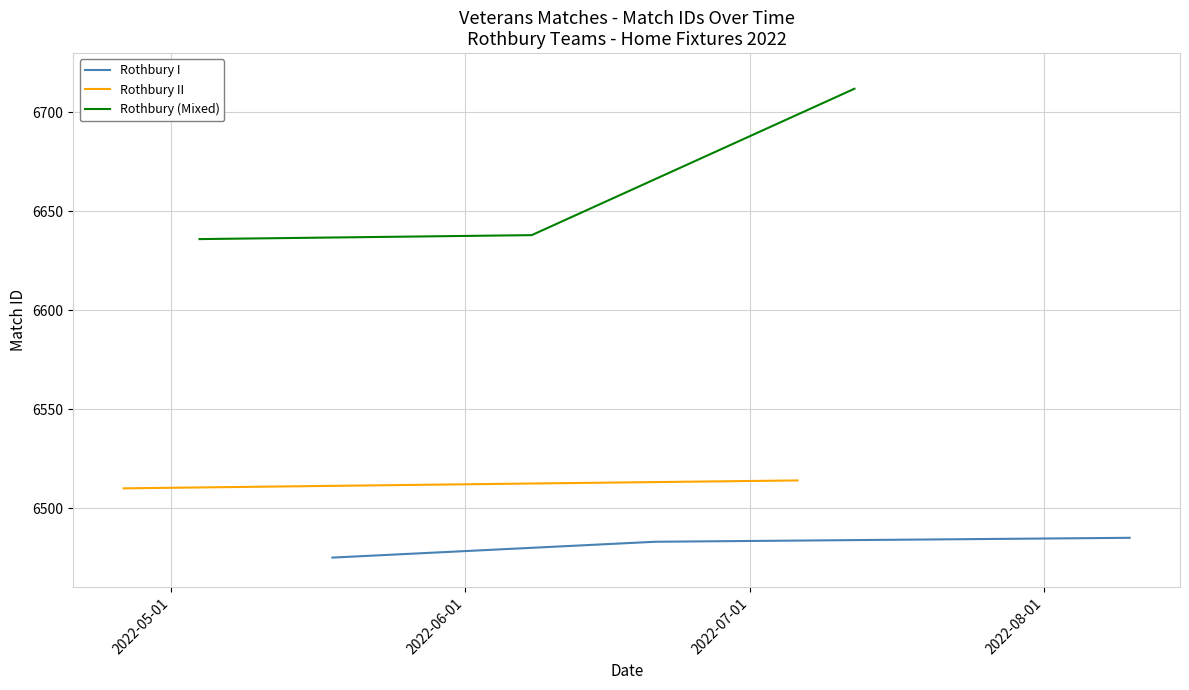

What is the minimum value for Rothbury I?

6475